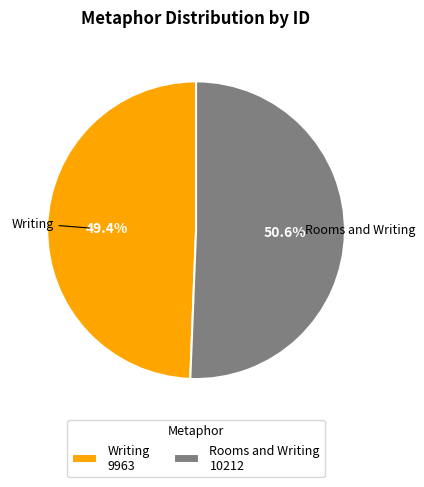

How many segments does this pie chart have?

2